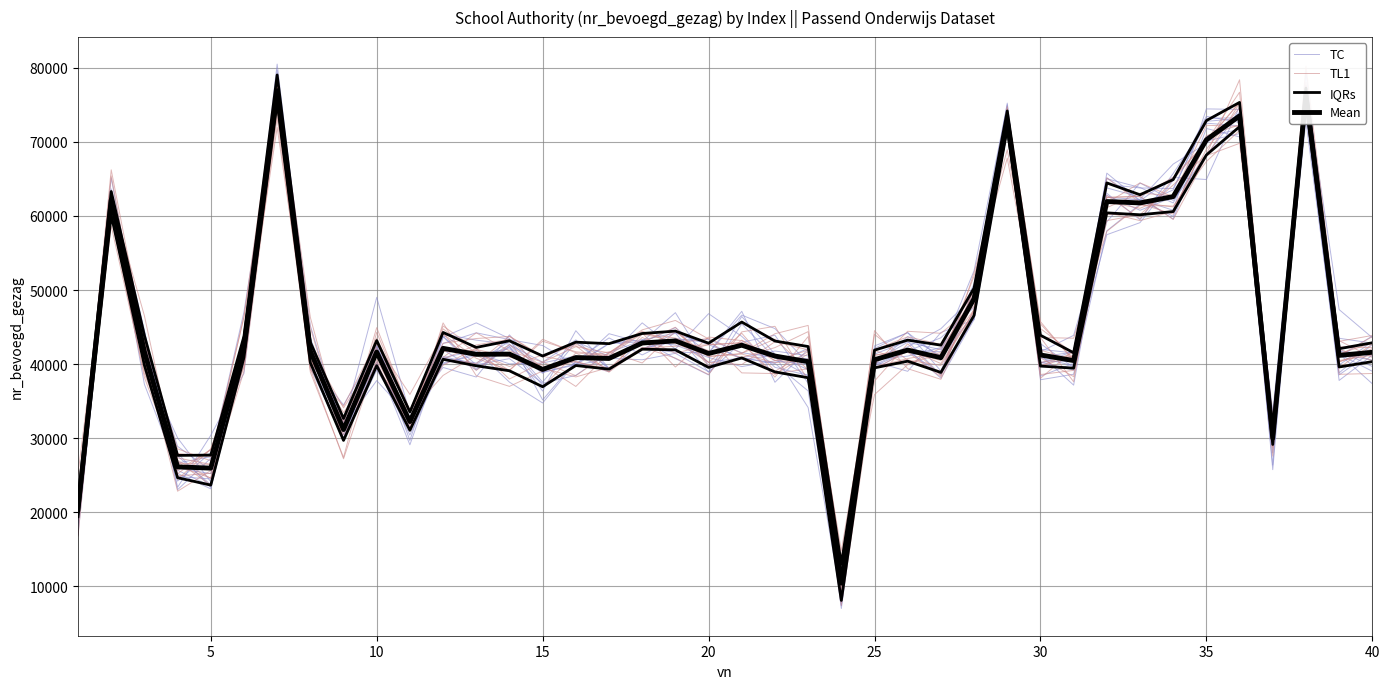

Which series has the largest range (max minus min)?

TC